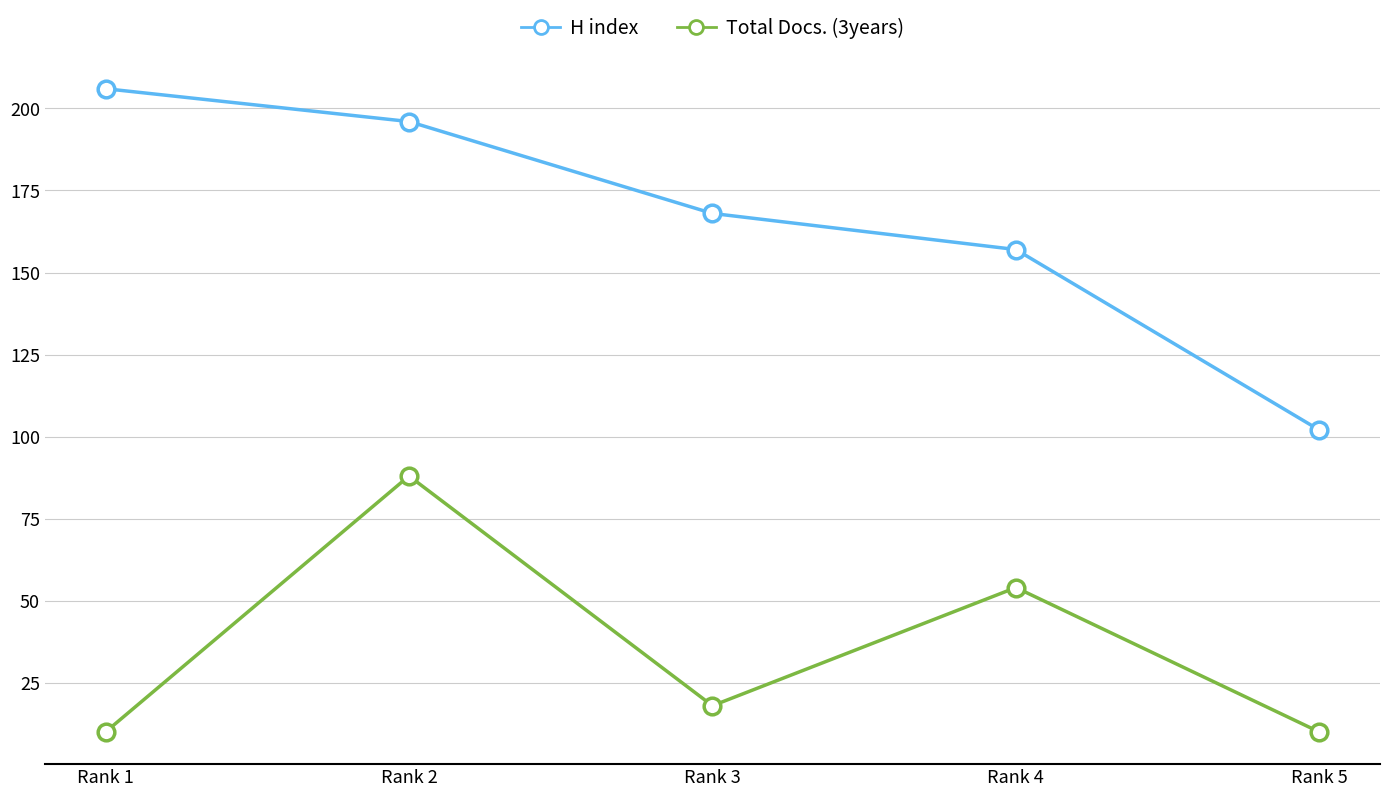

True or false: H index and Total Docs. (3years) intersect in this chart.

False